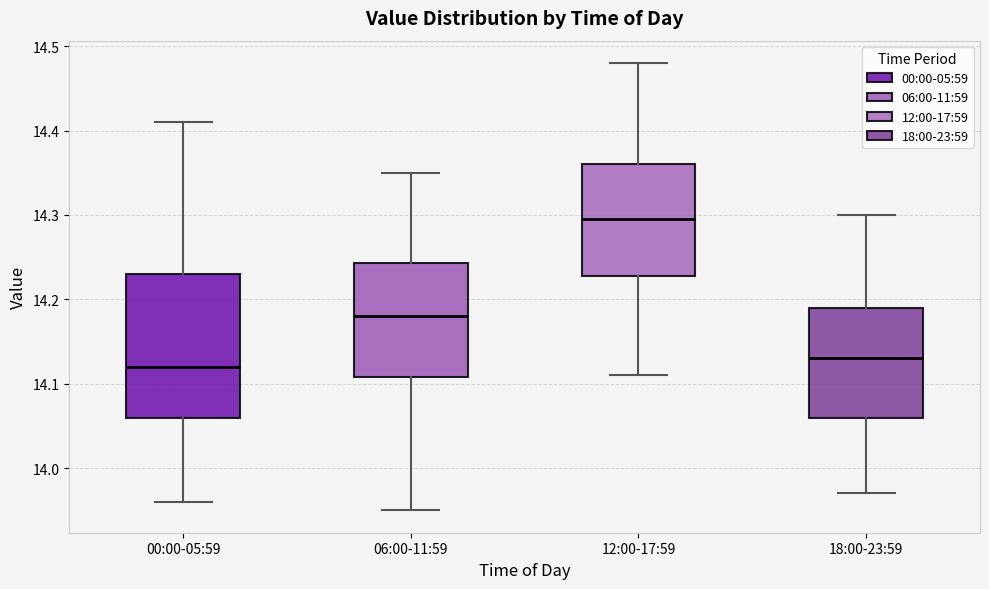

Which box has the lowest median line?

00:00-05:59